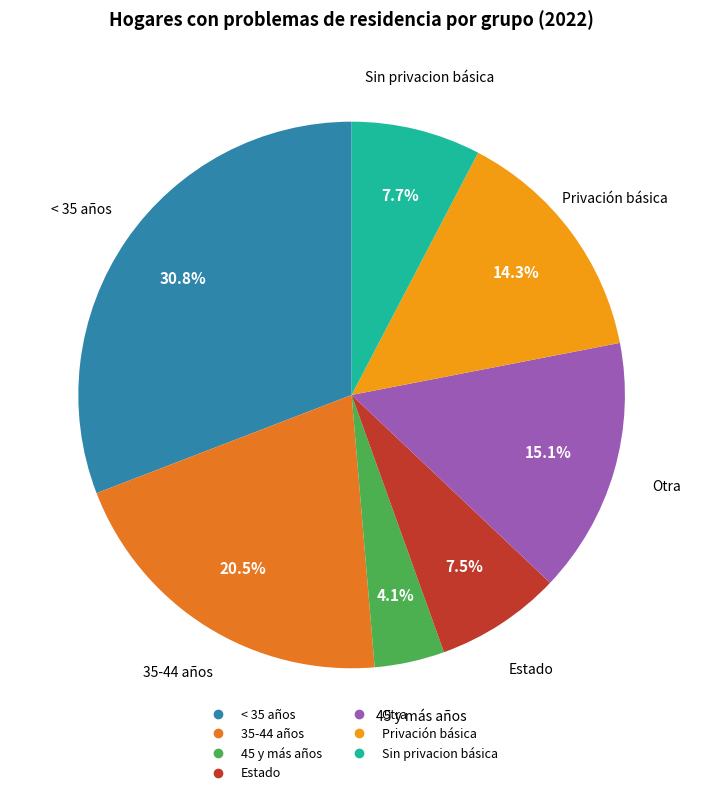

How many segments does this pie chart have?

7